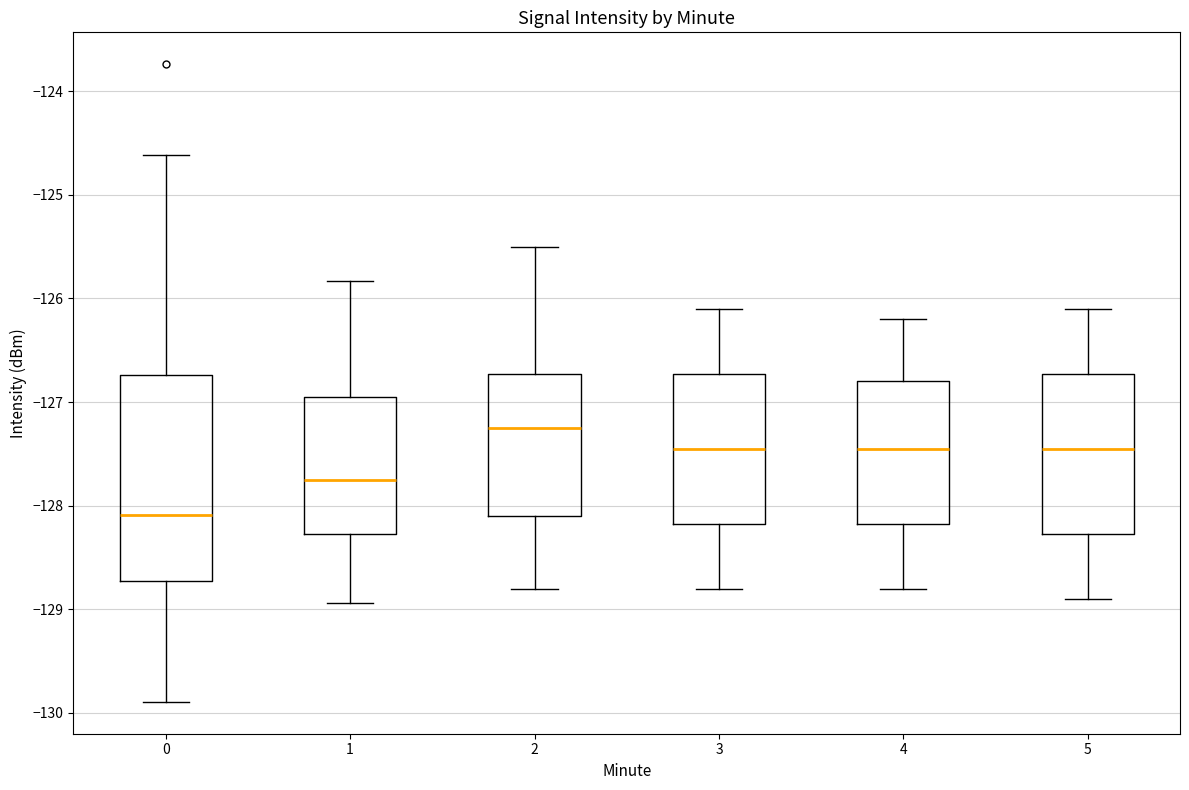

Which box is the tallest, from its lower edge to its upper edge?

0